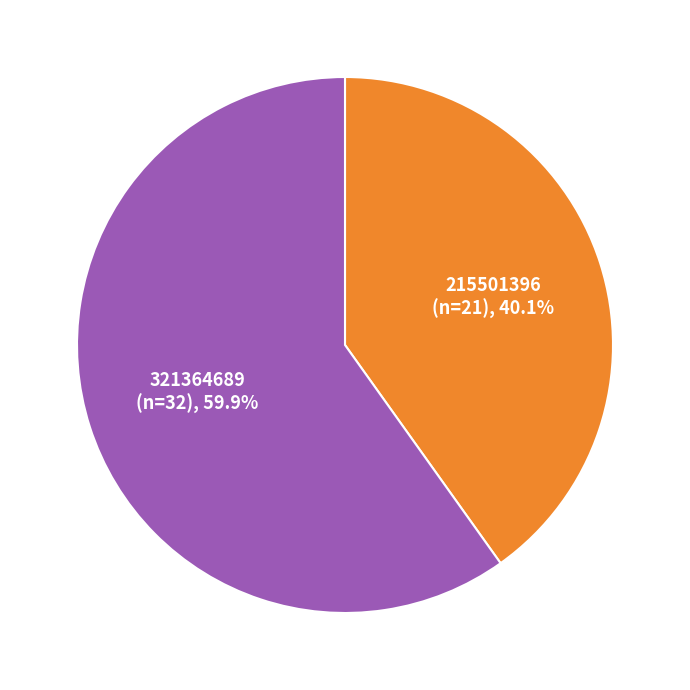

How many slices are in this pie chart?

2